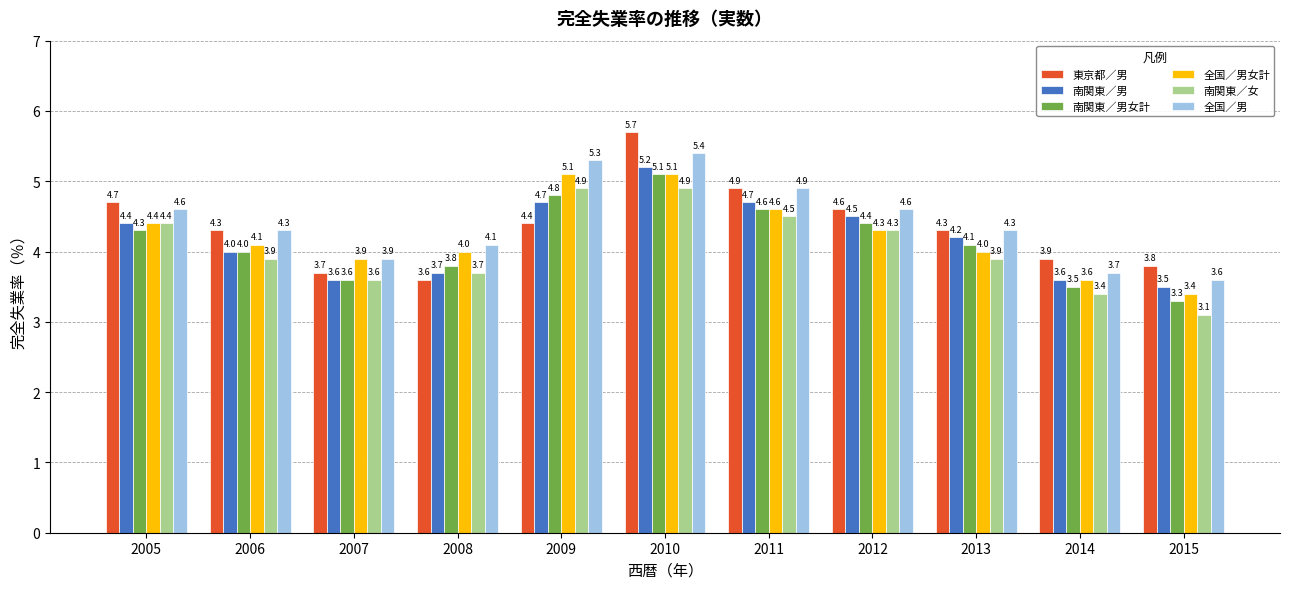

Reading right to left, extract all data points from this chart.

東京都／男: 3.8	3.9	4.3	4.6	4.9	5.7	4.4	3.6	3.7	4.3	4.7
南関東／男: 3.5	3.6	4.2	4.5	4.7	5.2	4.7	3.7	3.6	4.0	4.4
南関東／男女計: 3.3	3.5	4.1	4.4	4.6	5.1	4.8	3.8	3.6	4.0	4.3
全国／男女計: 3.4	3.6	4.0	4.3	4.6	5.1	5.1	4.0	3.9	4.1	4.4
南関東／女: 3.1	3.4	3.9	4.3	4.5	4.9	4.9	3.7	3.6	3.9	4.4
全国／男: 3.6	3.7	4.3	4.6	4.9	5.4	5.3	4.1	3.9	4.3	4.6